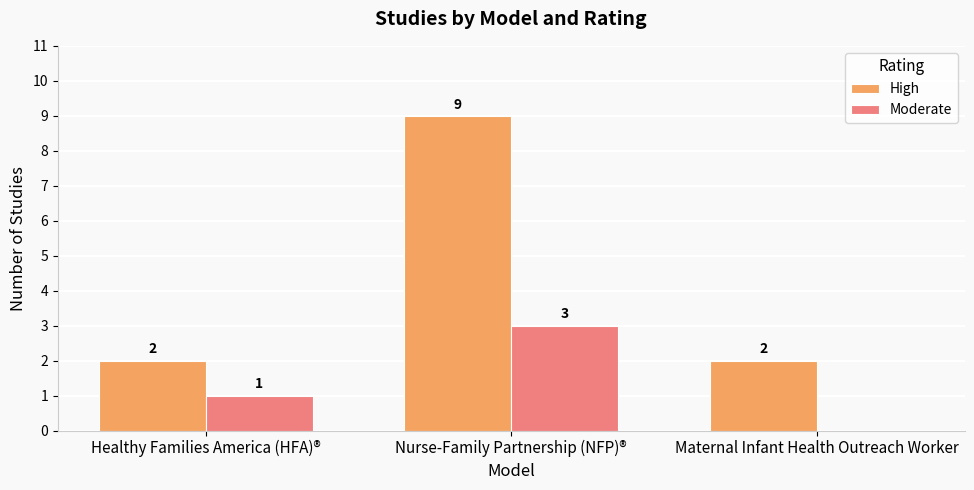

At which category does the chart reach its peak across all series?

Nurse-Family Partnership (NFP)®